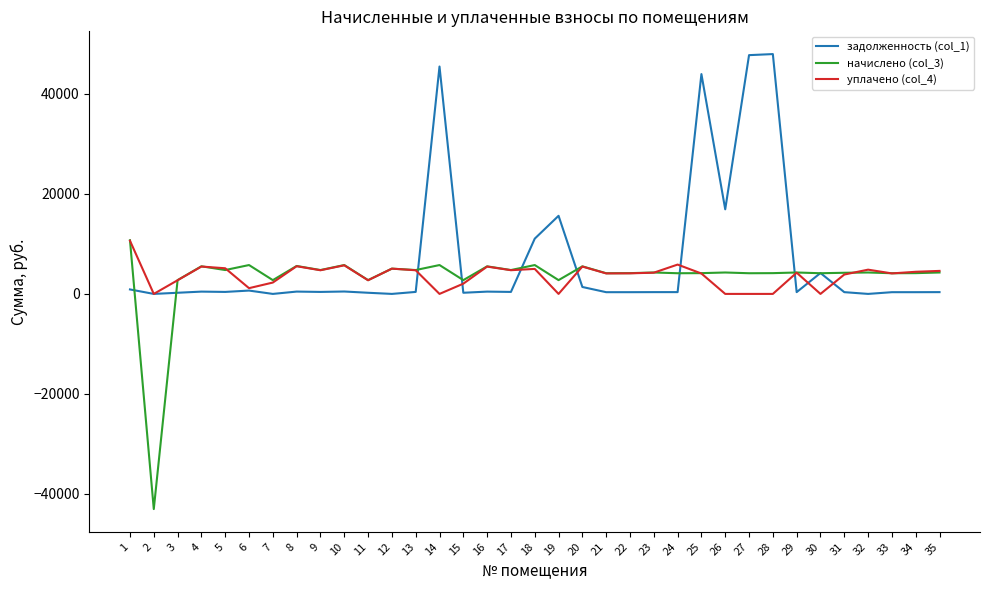

What is the spread (max minus min) of values at 2?

43036.3